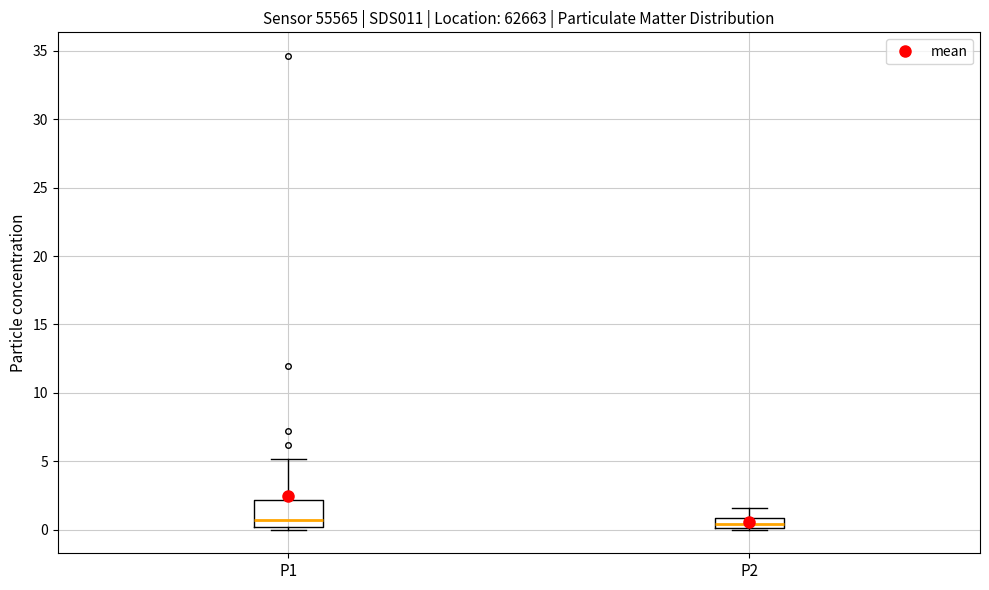

Comparing the boxes themselves (not the whiskers), which one is the tallest?

P1